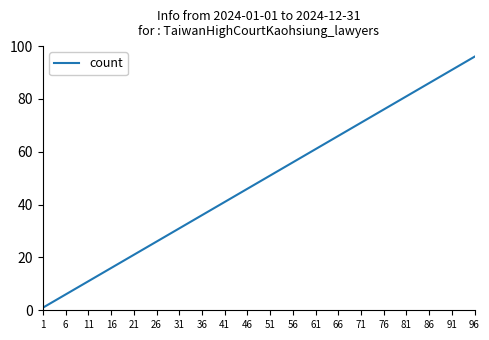

Is this an area chart (filled region under the line)?

No